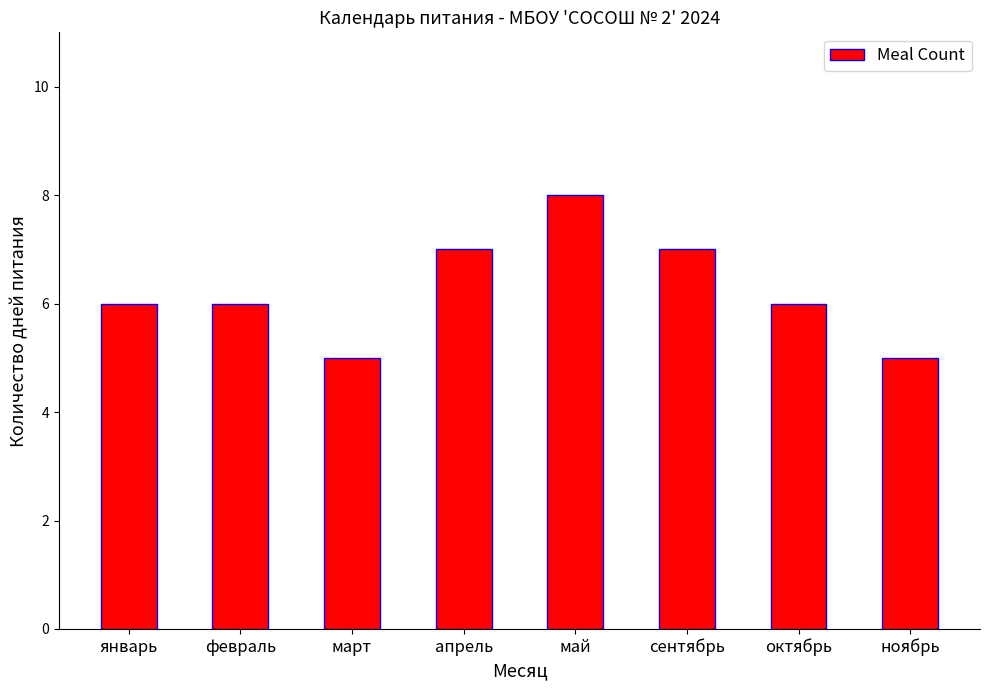

What value does the data have at май?

8